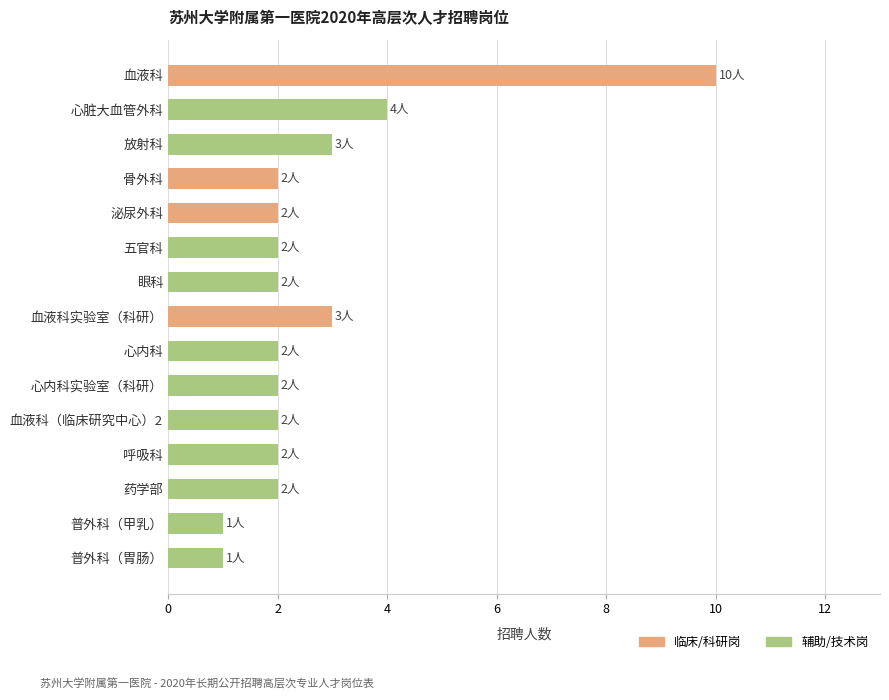

How many distinct data groups are displayed?

1